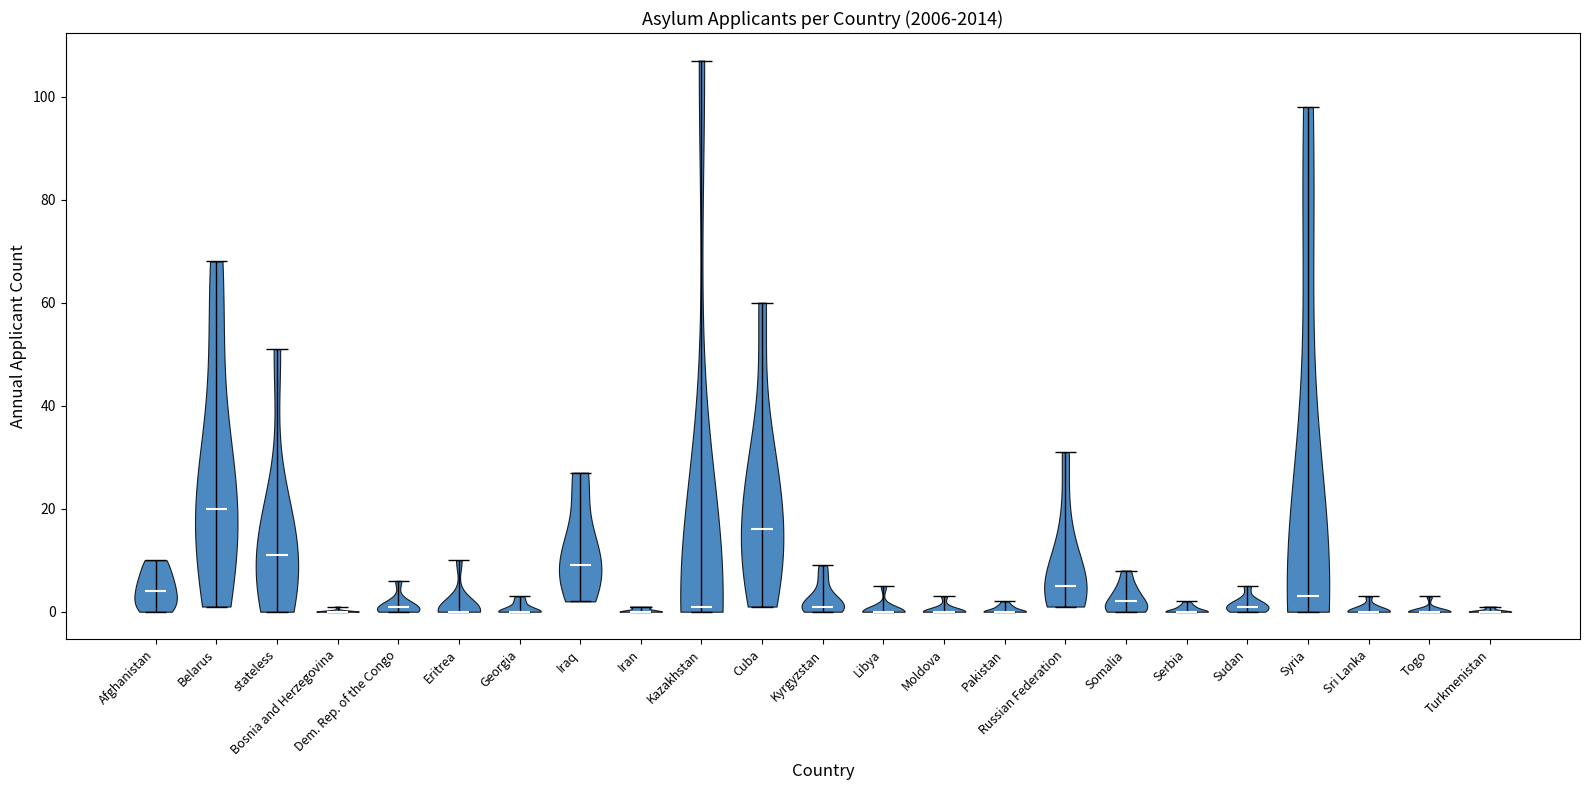

Reading left to right, read every violin against the y-axis: where its median line is, and the lowest and highest points it reaches. The values are not printed on the chart, so give them approximately, as read against the axis.

Afghanistan: median line 4, lowest point 0, highest point 10
Belarus: median line 20, lowest point 2, highest point 68
stateless: median line 12, lowest point 0, highest point 52
Bosnia and Herzegovina: median line 0, lowest point 0, highest point 2
Dem. Rep. of the Congo: median line 2, lowest point 0, highest point 6
Eritrea: median line 0, lowest point 0, highest point 10
Georgia: median line 0, lowest point 0, highest point 4
Iraq: median line 10, lowest point 2, highest point 28
Iran: median line 0, lowest point 0, highest point 2
Kazakhstan: median line 2, lowest point 0, highest point 108
Cuba: median line 16, lowest point 2, highest point 60
Kyrgyzstan: median line 2, lowest point 0, highest point 10
Libya: median line 0, lowest point 0, highest point 6
Moldova: median line 0, lowest point 0, highest point 4
Pakistan: median line 0, lowest point 0, highest point 2
Russian Federation: median line 6, lowest point 2, highest point 32
Somalia: median line 2, lowest point 0, highest point 8
Serbia: median line 0, lowest point 0, highest point 2
Sudan: median line 2, lowest point 0, highest point 6
Syria: median line 4, lowest point 0, highest point 98
Sri Lanka: median line 0, lowest point 0, highest point 4
Togo: median line 0, lowest point 0, highest point 4
Turkmenistan: median line 0, lowest point 0, highest point 2